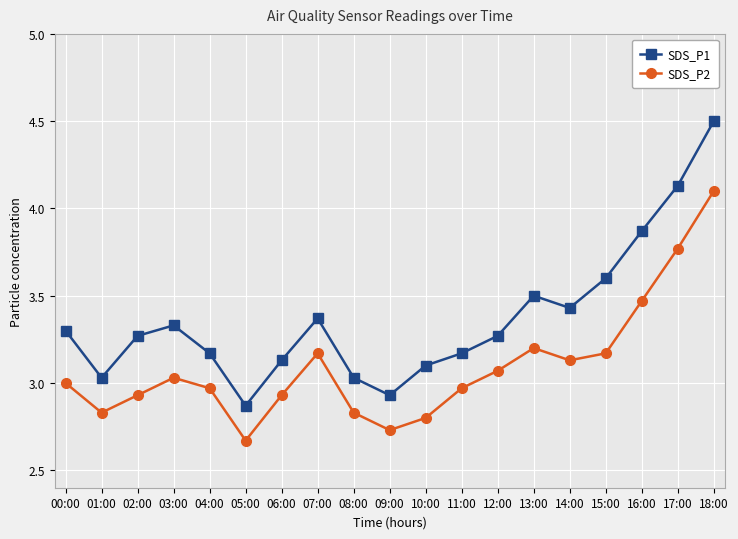

Does the chart display data point markers on the line(s)?

Yes